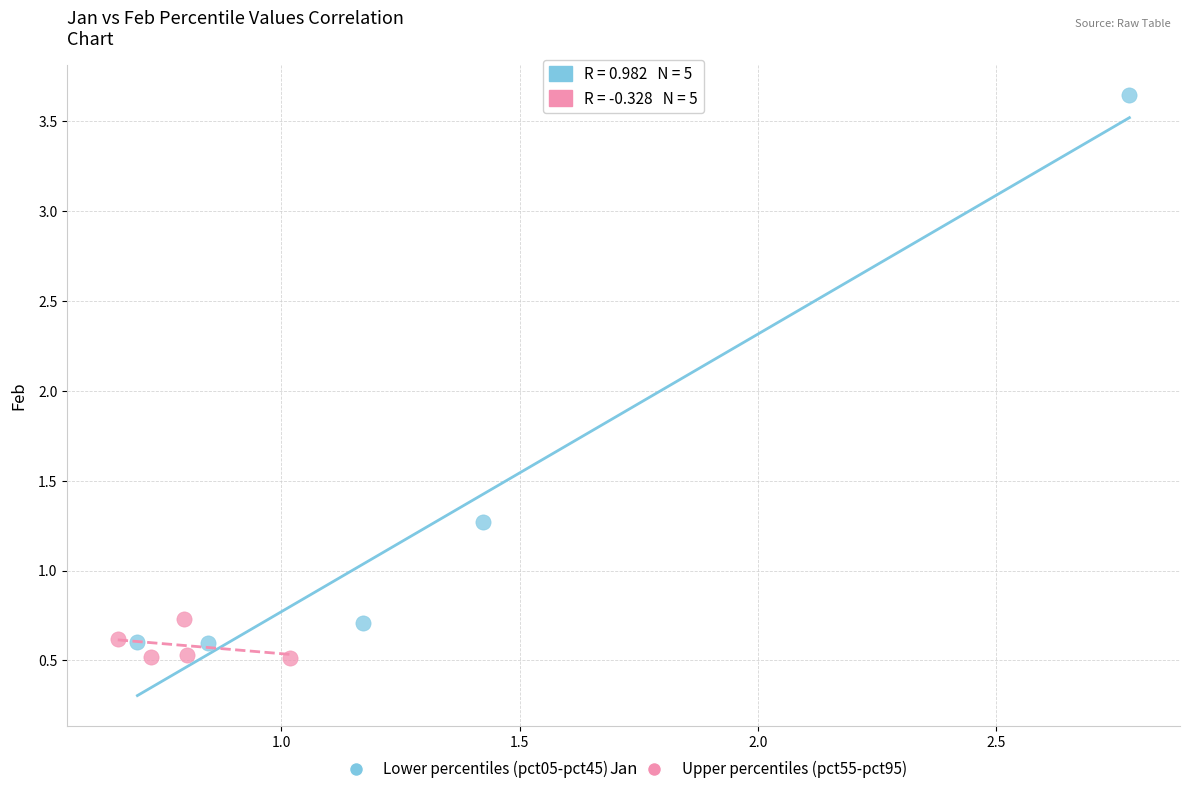

Which series contains the highest Y value?

Lower percentiles (pct05-pct45)